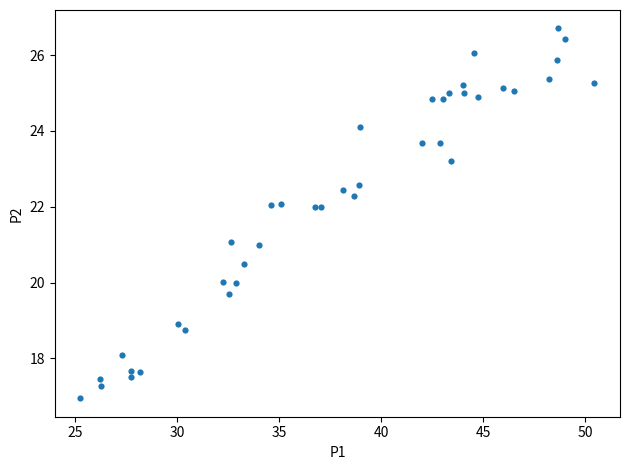

How many data points are displayed?

40